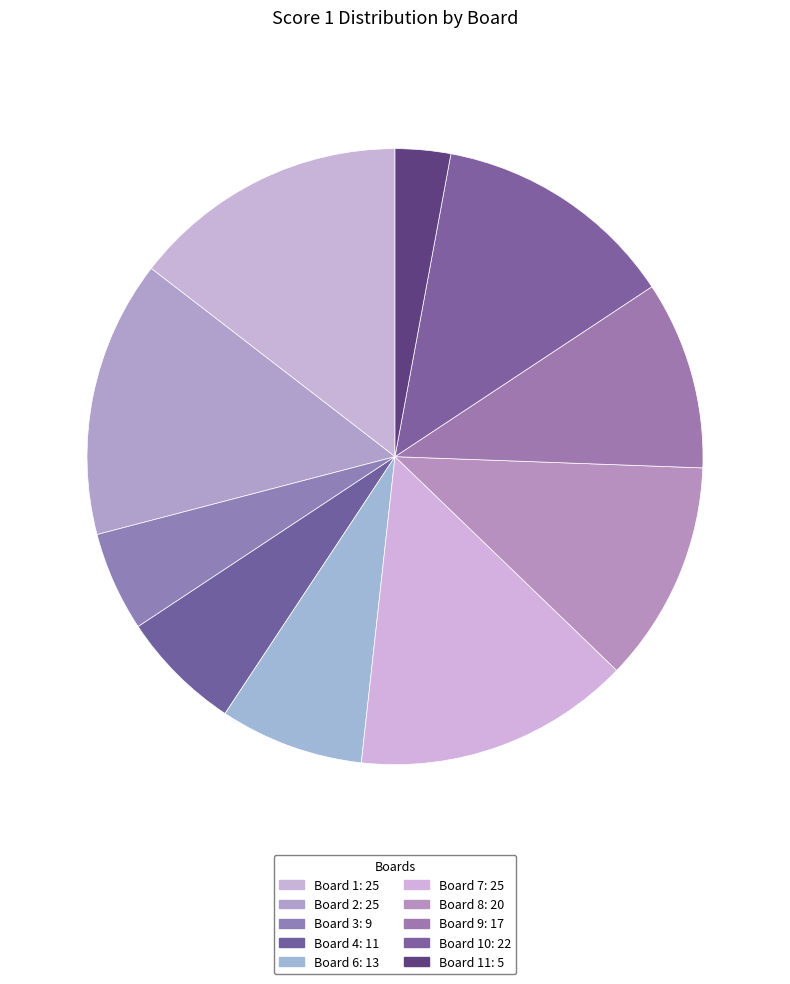

How many slices are in this pie chart?

10